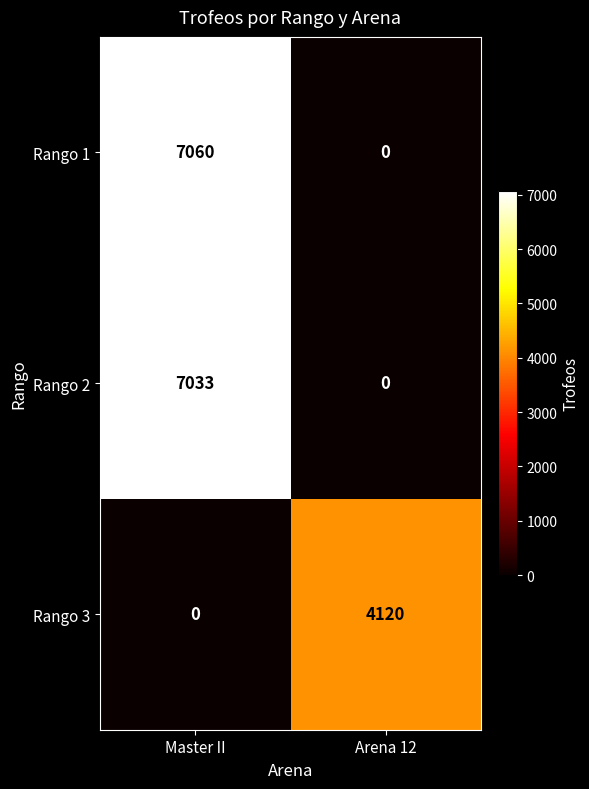

Reading right to left, extract all data points from this chart.

Rango 1: Arena 12=0	Master II=7060
Rango 2: Arena 12=0	Master II=7033
Rango 3: Arena 12=4120	Master II=0